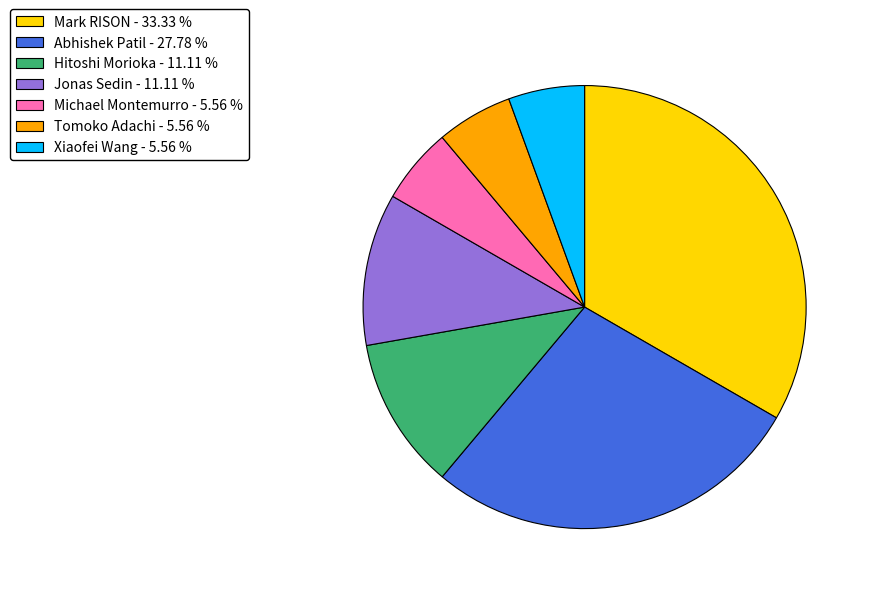

Does any single category account for the majority?

No